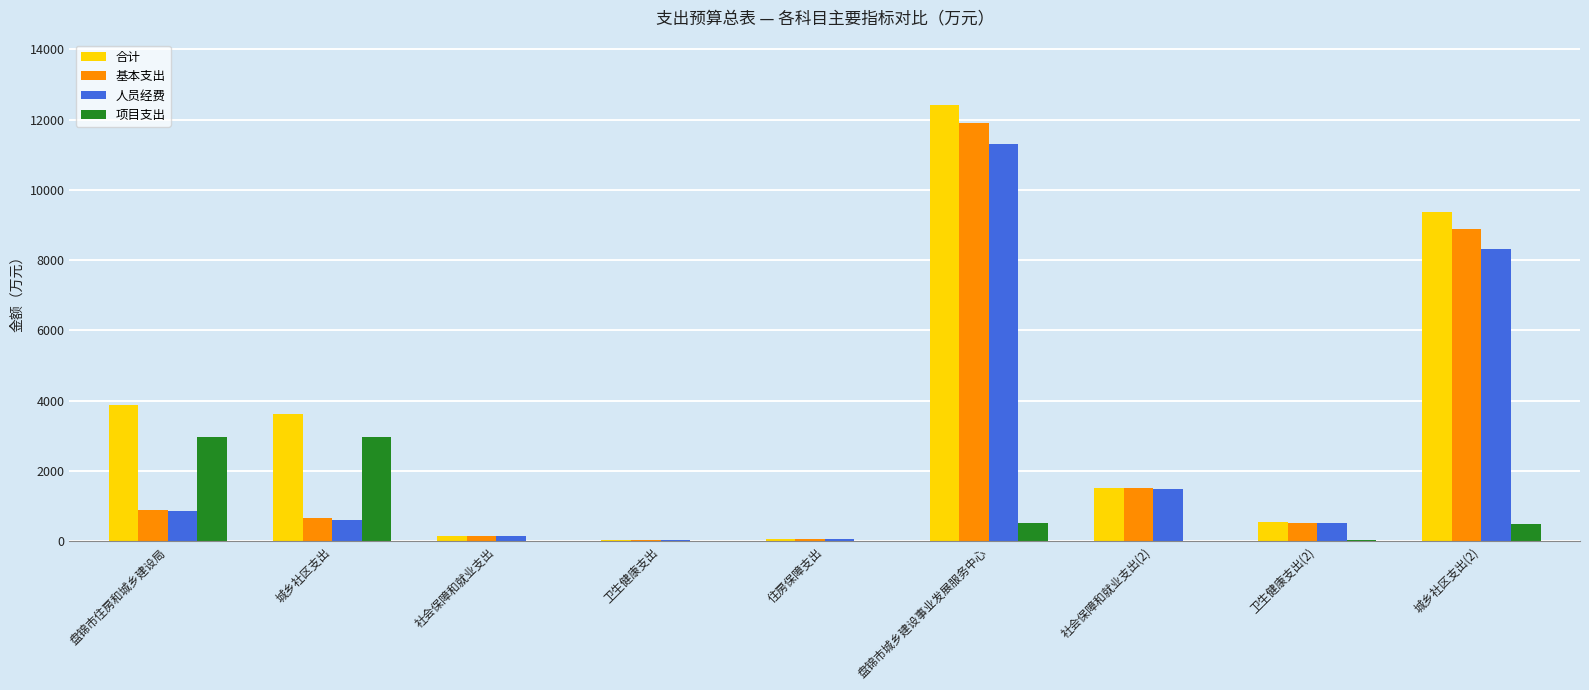

What value does the 项目支出 series have at 盘锦市城乡建设事业发展服务中心?

517.8